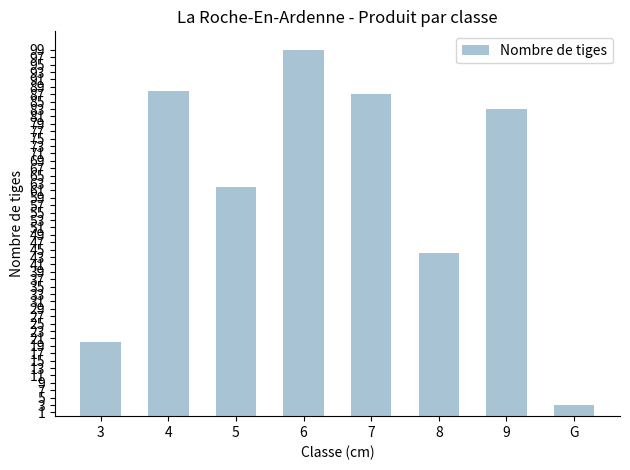

Are the bars grouped side by side (vs. stacked)?

No